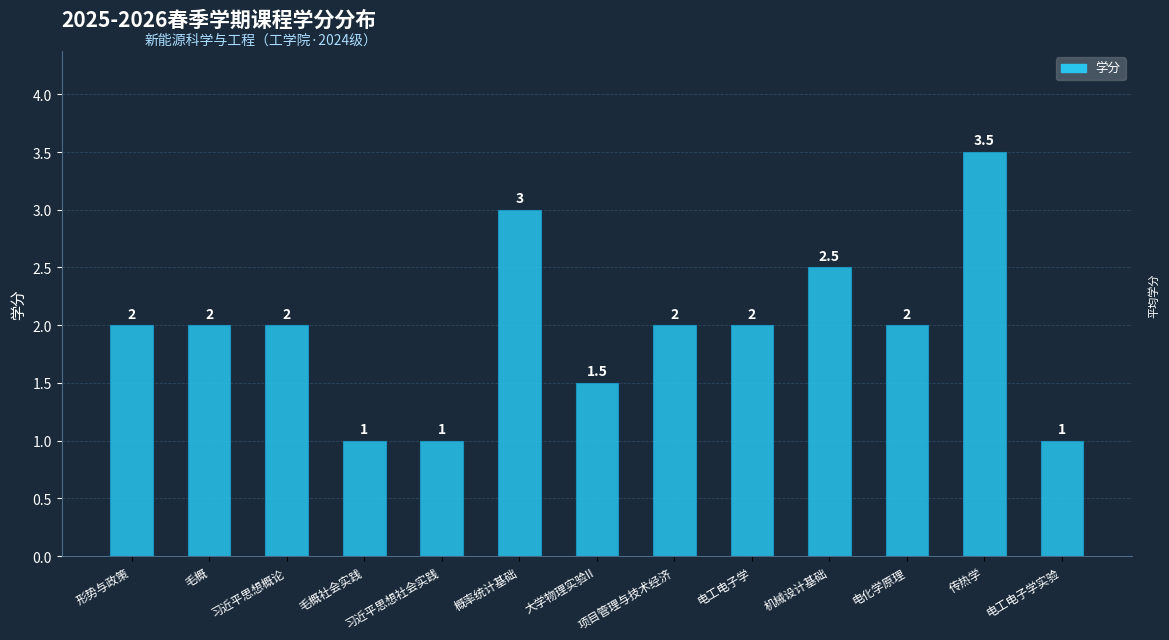

How many series are shown in this chart?

1